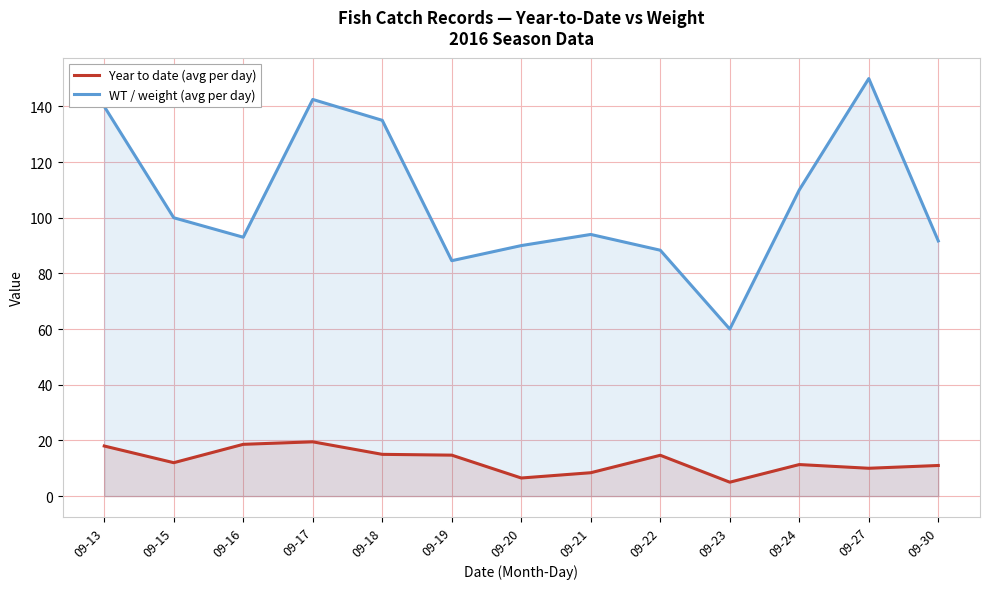

What is the sum of all WT / weight (avg per day) values?

1379.1